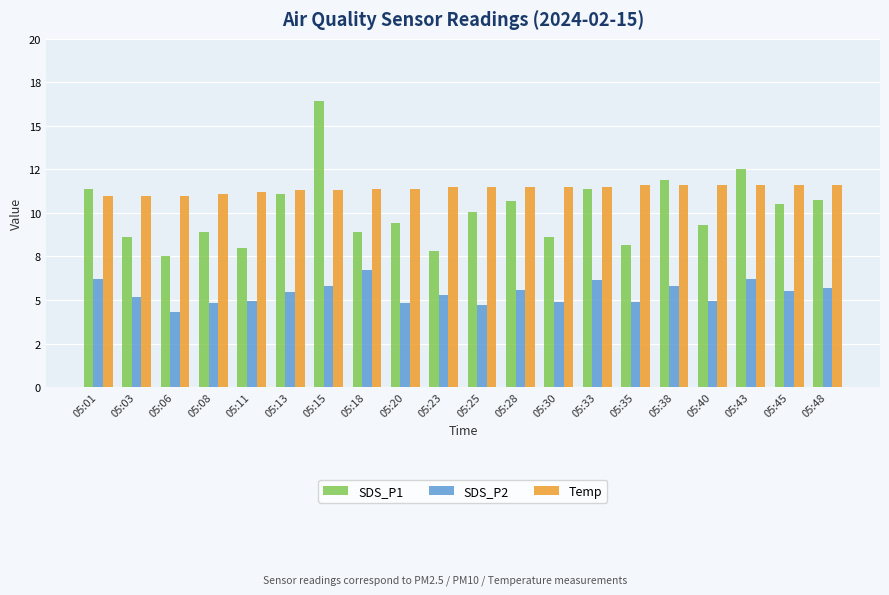

Reading left to right, transcribe all the data shown in this chart.

SDS_P1: 05:01=11.4	05:03=8.6	05:06=7.5	05:08=8.9	05:11=8.0	05:13=11.1	05:15=16.4	05:18=8.9	05:20=9.4	05:23=7.8	05:25=10.0	05:28=10.7	05:30=8.6	05:33=11.4	05:35=8.2	05:38=11.9	05:40=9.3	05:43=12.5	05:45=10.5	05:48=10.7
SDS_P2: 05:01=6.2	05:03=5.2	05:06=4.3	05:08=4.8	05:11=5.0	05:13=5.4	05:15=5.8	05:18=6.7	05:20=4.8	05:23=5.3	05:25=4.7	05:28=5.6	05:30=4.9	05:33=6.1	05:35=4.9	05:38=5.8	05:40=4.9	05:43=6.2	05:45=5.5	05:48=5.7
Temp: 05:01=11.0	05:03=11.0	05:06=11.0	05:08=11.1	05:11=11.2	05:13=11.3	05:15=11.3	05:18=11.4	05:20=11.4	05:23=11.5	05:25=11.5	05:28=11.5	05:30=11.5	05:33=11.5	05:35=11.6	05:38=11.6	05:40=11.6	05:43=11.6	05:45=11.6	05:48=11.6